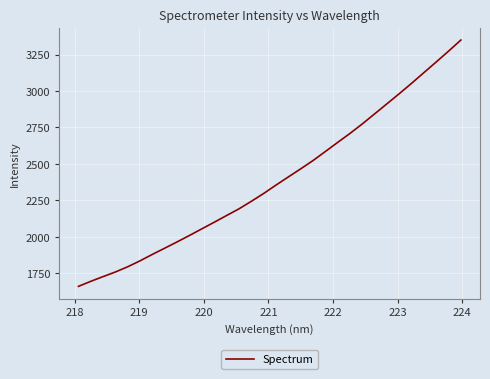

Does the chart display data point markers on the line(s)?

No